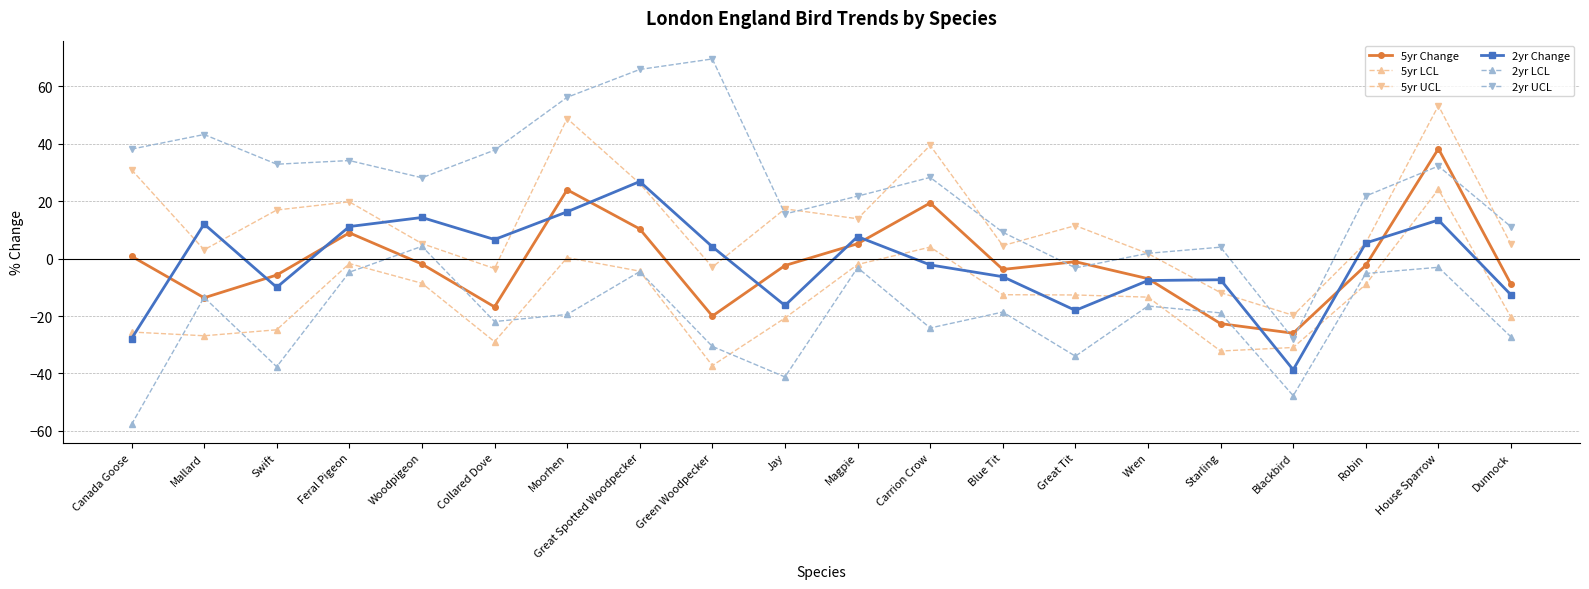

What are all the series names shown in the legend?

5yr Change, 5yr LCL, 5yr UCL, 2yr Change, 2yr LCL, 2yr UCL